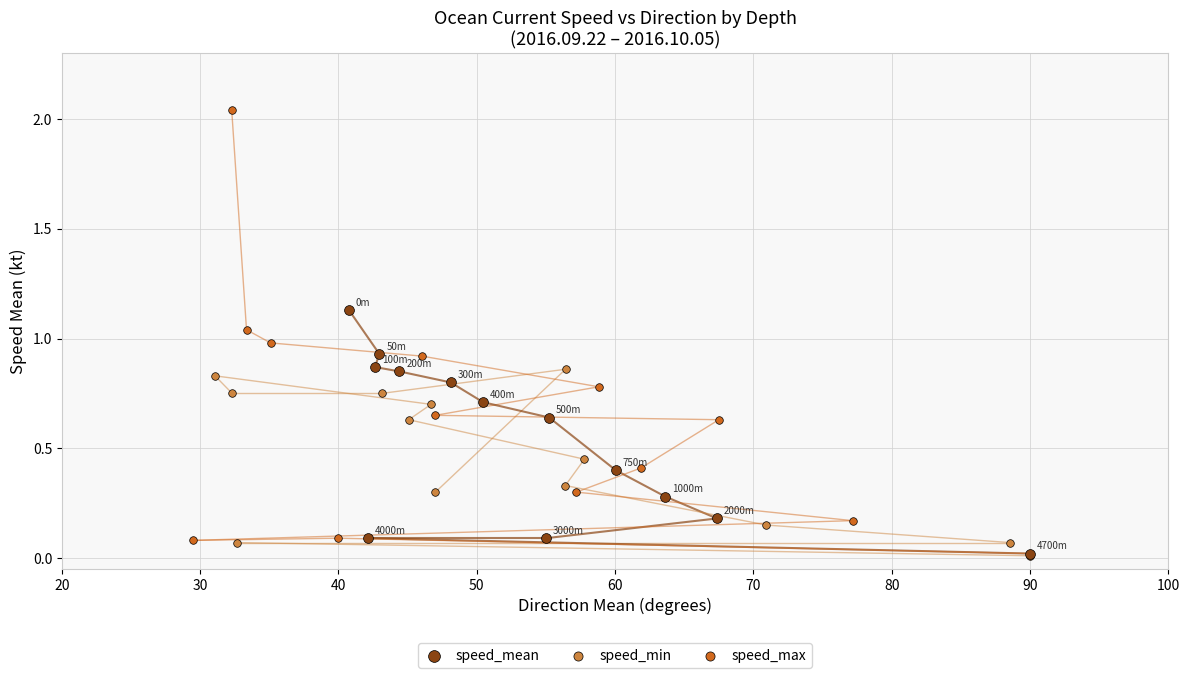

Which series contains the highest Y value?

speed_max